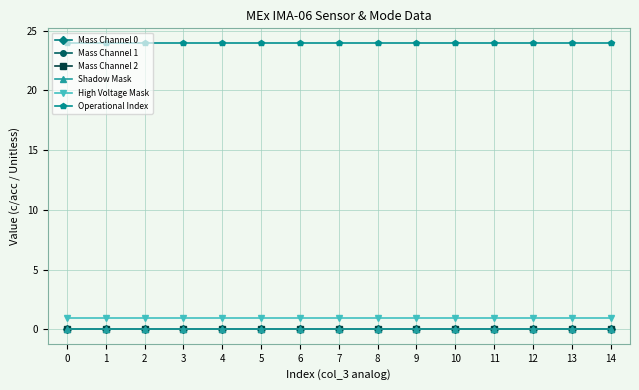

True or false: Mass Channel 2 has a value of 0 at 10.

True